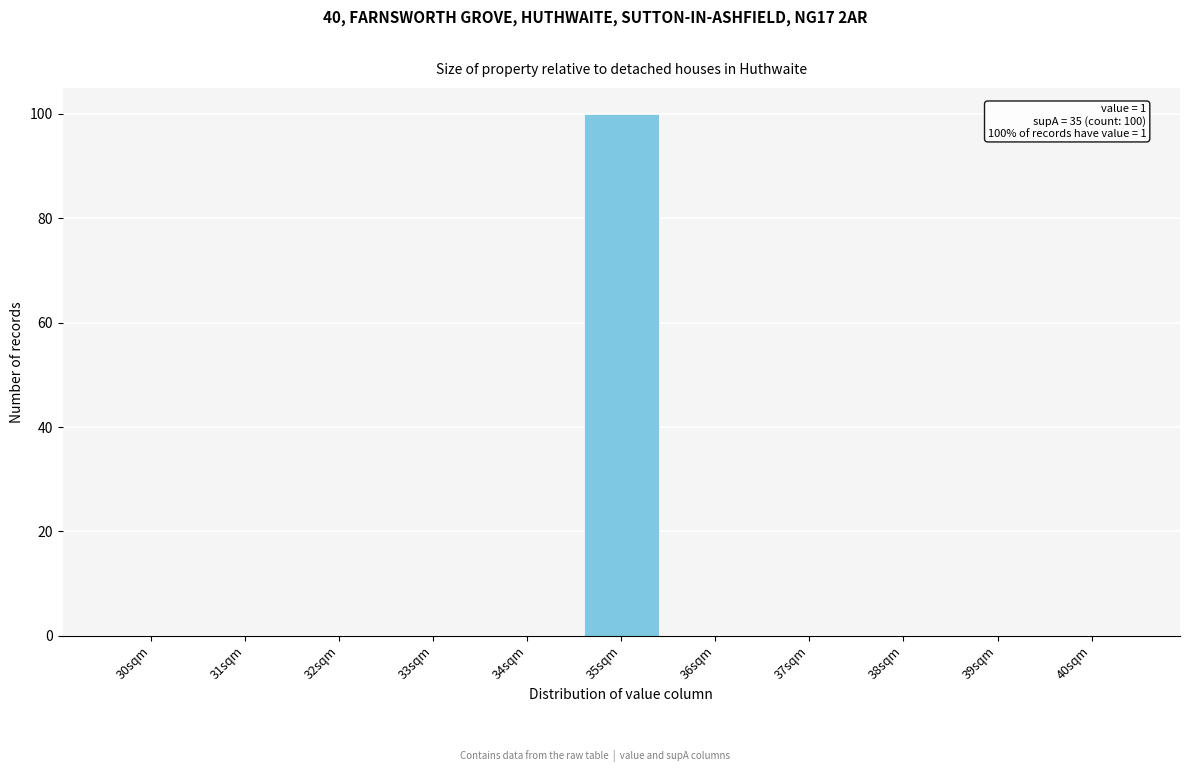

Reading right to left, transcribe all the data shown in this chart.

40sqm=0	39sqm=0	38sqm=0	37sqm=0	36sqm=0	35sqm=100	34sqm=0	33sqm=0	32sqm=0	31sqm=0	30sqm=0